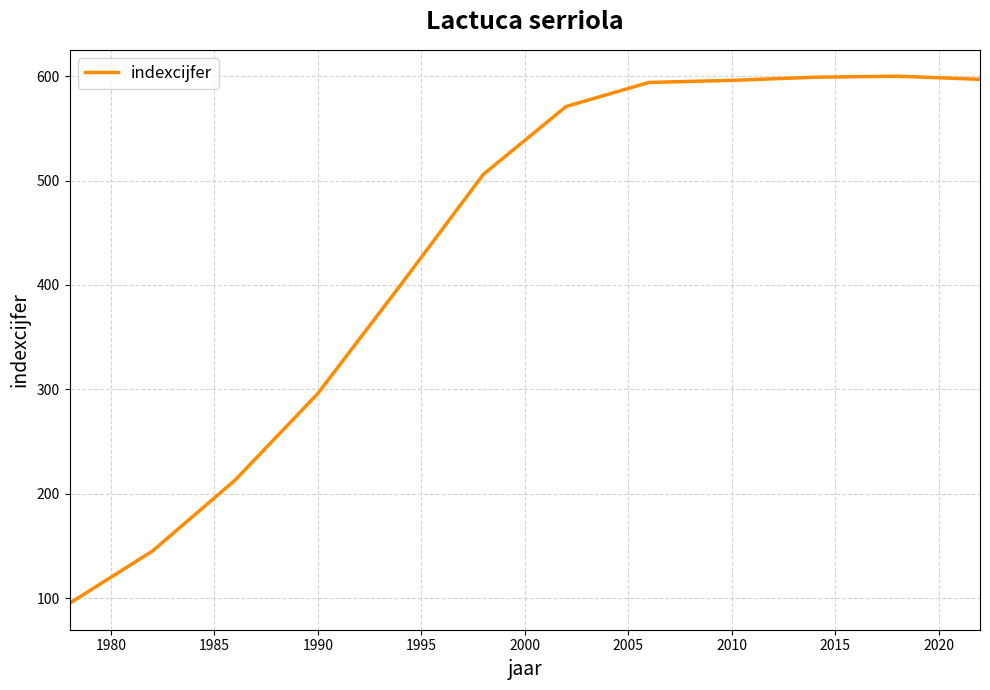

What is the average value?

434